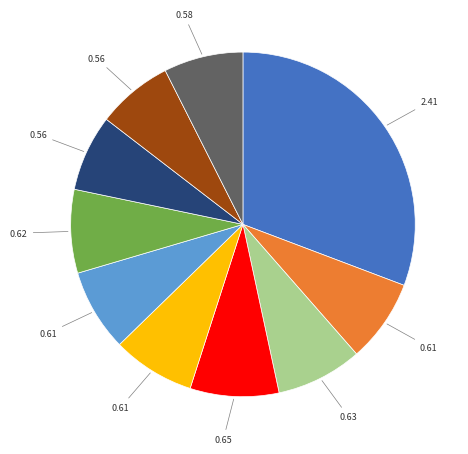

Is there a majority slice in this chart?

No